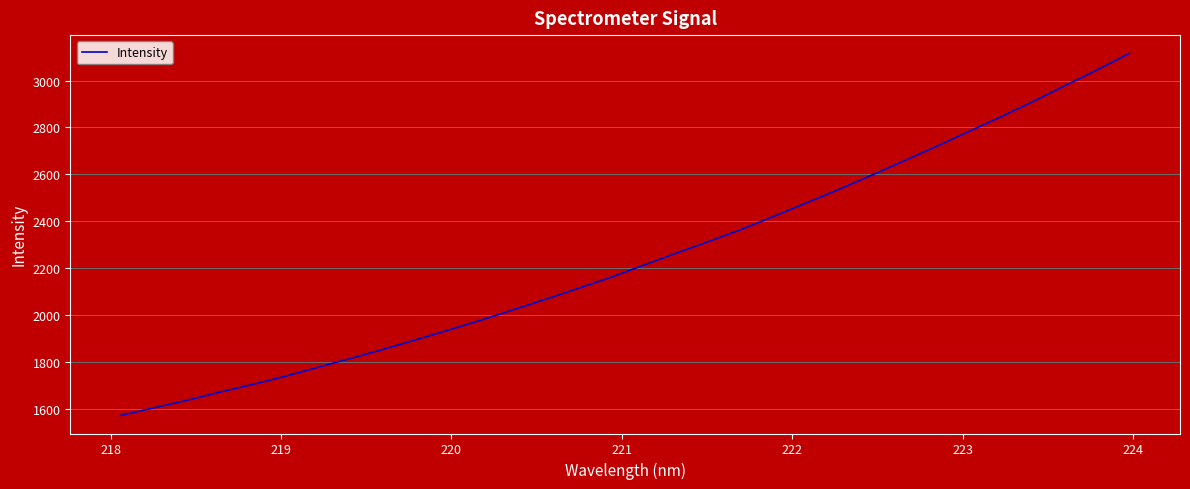

How many values exceed 2209?

16